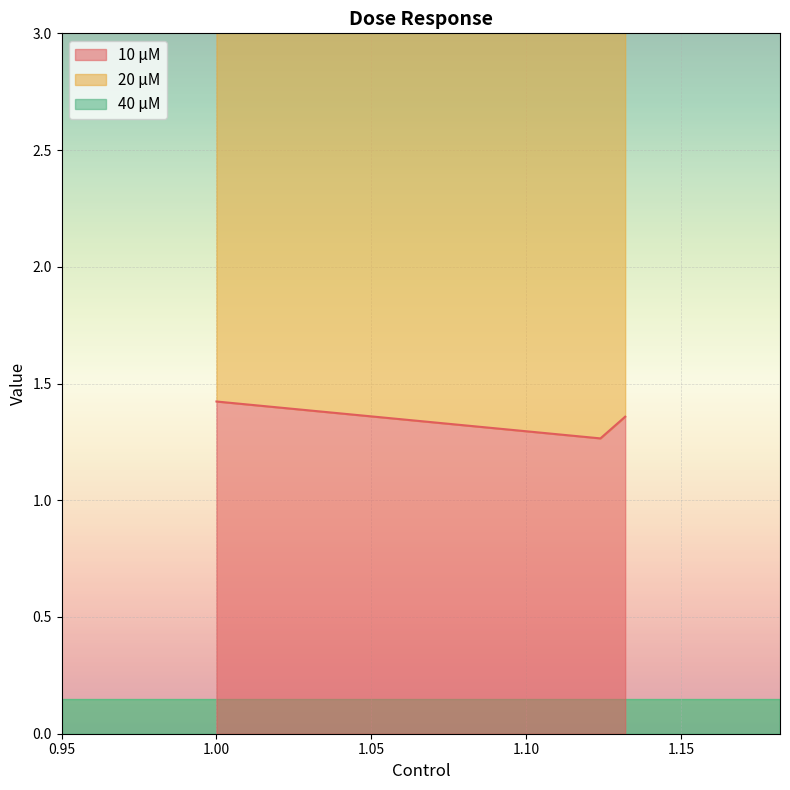

Reading left to right, what are all the values shown in this chart?

10 μM: 1.4	1.3	1.4
40 μM: 5.6	5.7	6.0